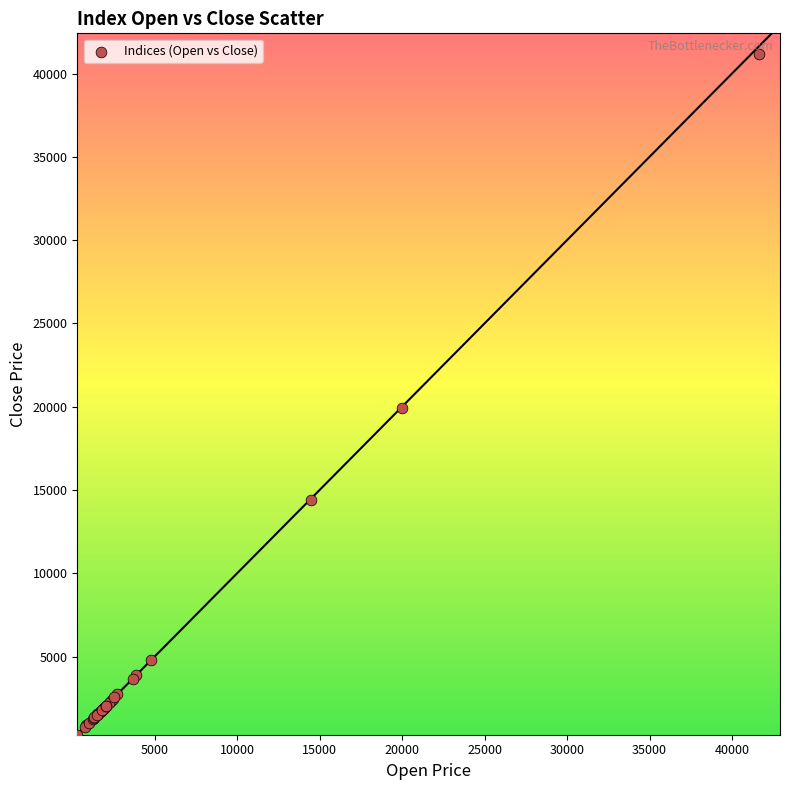

What Y value in the scatter plot is closest to 20749?

19894.9